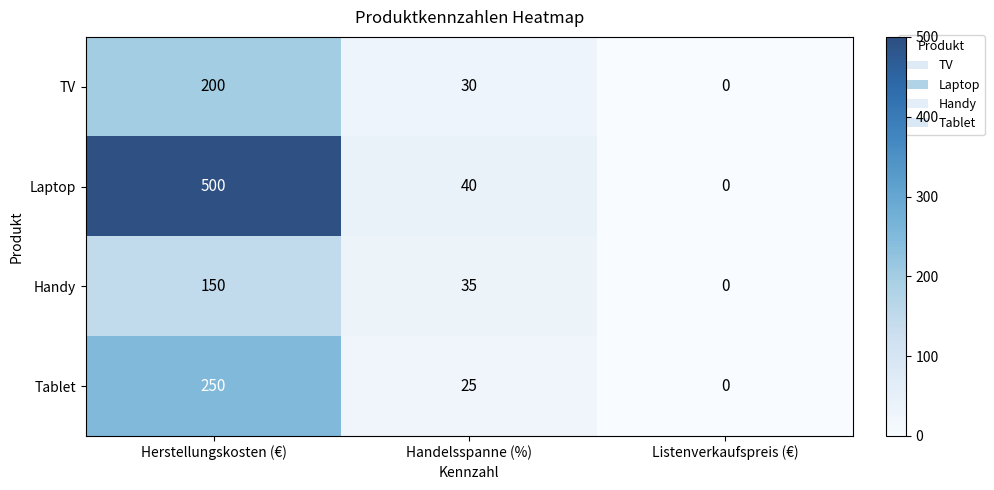

Reading left to right, list all the values displayed in this chart.

TV: Herstellungskosten (€)=200	Handelsspanne (%)=30	Listenverkaufspreis (€)=0
Laptop: Herstellungskosten (€)=500	Handelsspanne (%)=40	Listenverkaufspreis (€)=0
Handy: Herstellungskosten (€)=150	Handelsspanne (%)=35	Listenverkaufspreis (€)=0
Tablet: Herstellungskosten (€)=250	Handelsspanne (%)=25	Listenverkaufspreis (€)=0